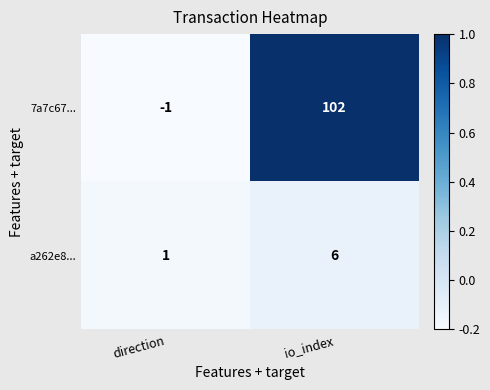

Which series has the largest range (max minus min)?

7a7c67...